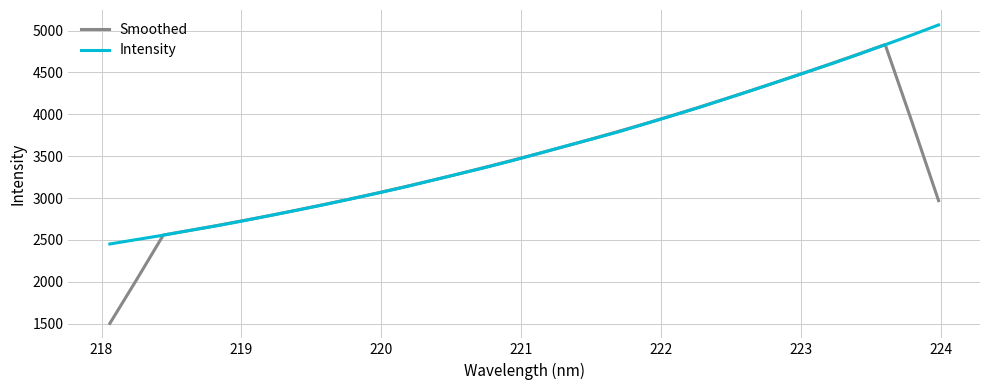

List the series in order of their peak value, lowest first.

Smoothed, Intensity